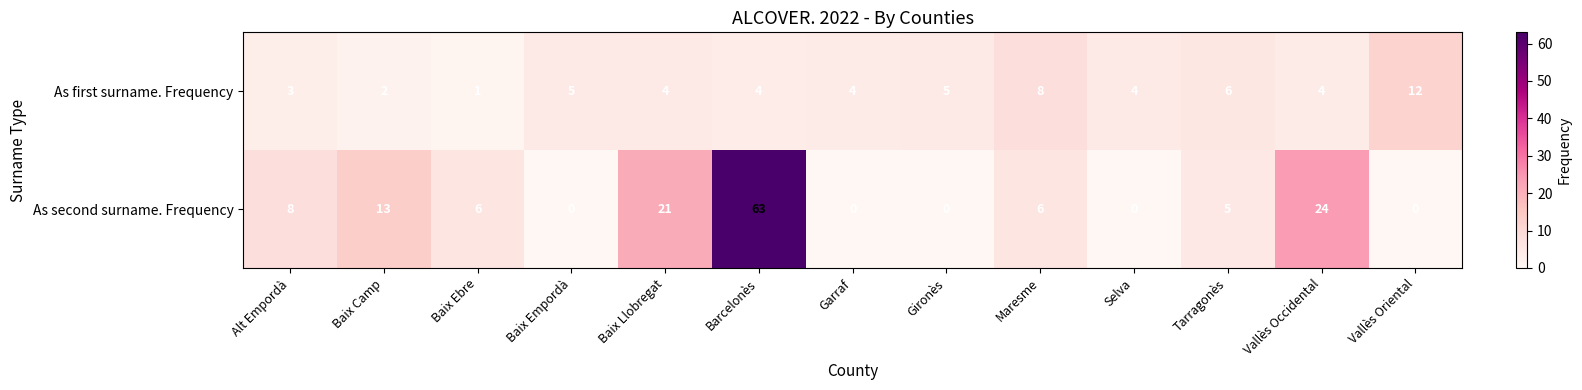

What is the spread (max minus min) of values at Vallès Occidental?

20